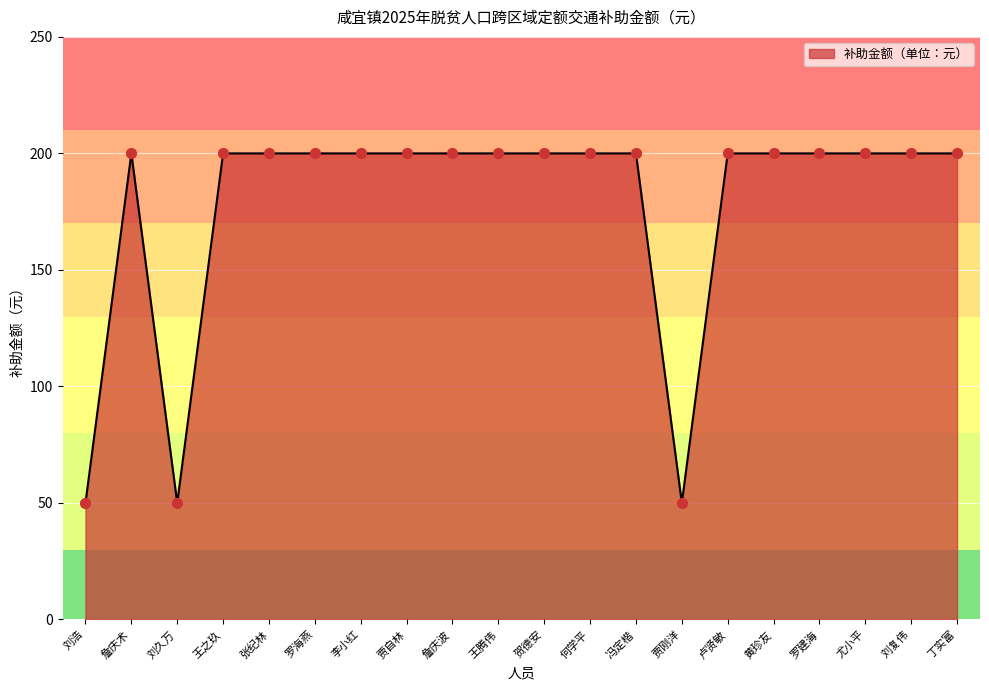

Approximately how many times larger is the value at 詹庆波 compared to 王之玖?

1.0